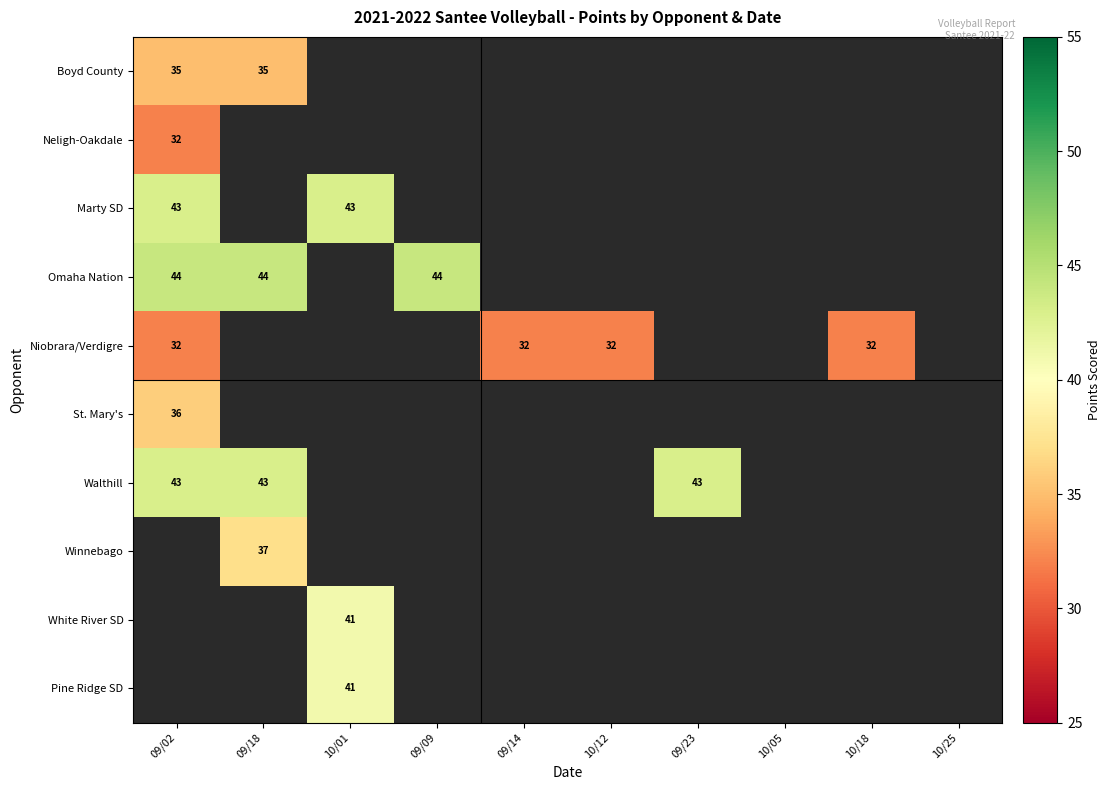

What is the maximum value shown in the chart?

44.0